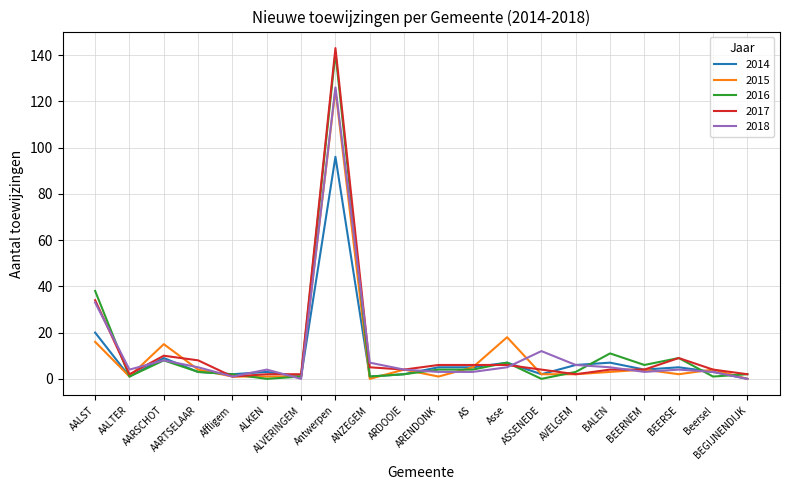

Reading left to right, extract all data points from this chart.

2014: AALST=20	AALTER=1	AARSCHOT=9	AARTSELAAR=3	Affligem=2	ALKEN=3	ALVERINGEM=1	Antwerpen=96	ANZEGEM=1	ARDOOIE=2	ARENDONK=5	AS=5	Asse=7	ASSENEDE=2	AVELGEM=6	BALEN=7	BEERNEM=4	BEERSE=5	Beersel=3	BEGIJNENDIJK=0
2015: AALST=16	AALTER=1	AARSCHOT=15	AARTSELAAR=4	Affligem=1	ALKEN=1	ALVERINGEM=1	Antwerpen=125	ANZEGEM=0	ARDOOIE=4	ARENDONK=1	AS=5	Asse=18	ASSENEDE=2	AVELGEM=2	BALEN=3	BEERNEM=4	BEERSE=2	Beersel=4	BEGIJNENDIJK=0
2016: AALST=38	AALTER=1	AARSCHOT=8	AARTSELAAR=3	Affligem=2	ALKEN=0	ALVERINGEM=1	Antwerpen=141	ANZEGEM=1	ARDOOIE=2	ARENDONK=4	AS=4	Asse=7	ASSENEDE=0	AVELGEM=3	BALEN=11	BEERNEM=6	BEERSE=9	Beersel=1	BEGIJNENDIJK=2
2017: AALST=34	AALTER=2	AARSCHOT=10	AARTSELAAR=8	Affligem=1	ALKEN=2	ALVERINGEM=2	Antwerpen=143	ANZEGEM=5	ARDOOIE=4	ARENDONK=6	AS=6	Asse=6	ASSENEDE=4	AVELGEM=2	BALEN=4	BEERNEM=4	BEERSE=9	Beersel=4	BEGIJNENDIJK=2
2018: AALST=33	AALTER=4	AARSCHOT=8	AARTSELAAR=5	Affligem=1	ALKEN=4	ALVERINGEM=0	Antwerpen=126	ANZEGEM=7	ARDOOIE=4	ARENDONK=3	AS=3	Asse=5	ASSENEDE=12	AVELGEM=6	BALEN=5	BEERNEM=3	BEERSE=4	Beersel=3	BEGIJNENDIJK=0